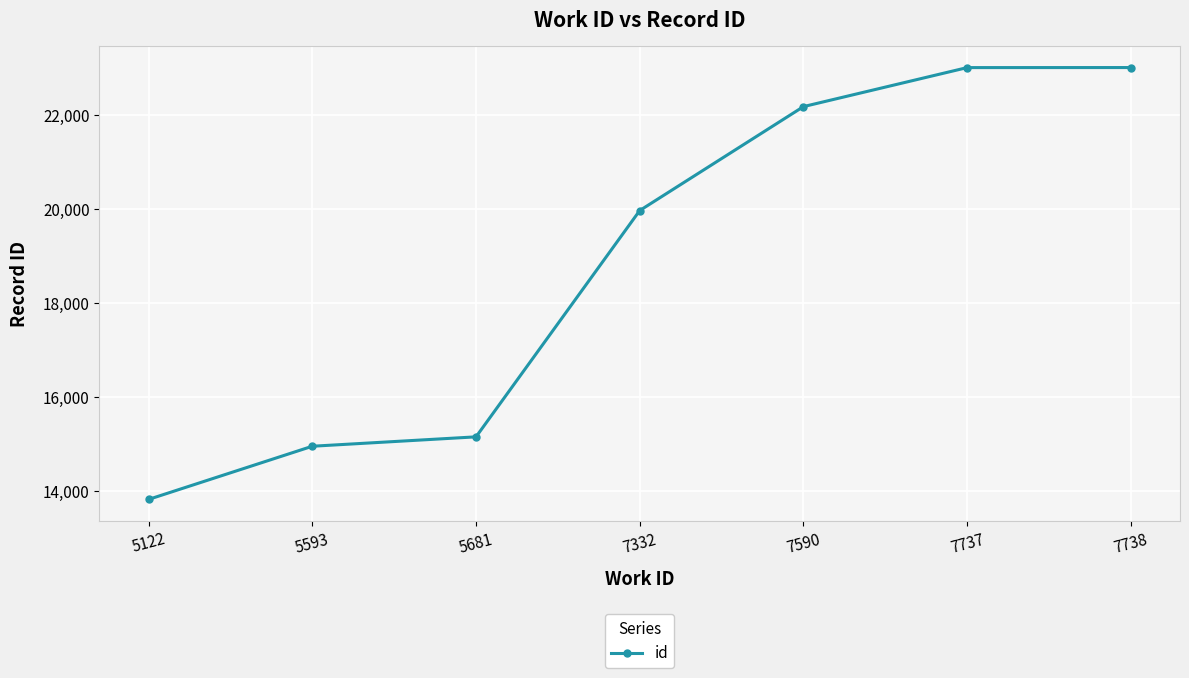

What value does the data have at 7332, to the nearest 50?

19950